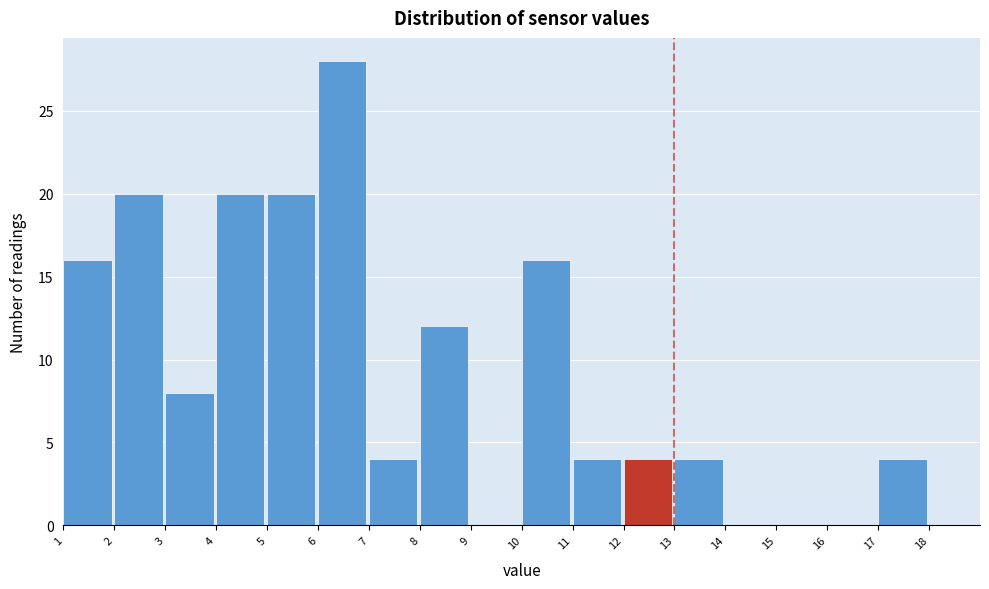

Reading left to right, list every bar in this chart as the range it spans on the x-axis followed by its height. The values are not printed on the chart, so give them approximately, as read against the axis.

1 to 2: 16
2 to 3: 20
3 to 4: 8
4 to 5: 20
5 to 6: 20
6 to 7: 28
7 to 8: 4
8 to 9: 12
9 to 10: 0
10 to 11: 16
11 to 12: 4
12 to 13: 4
13 to 14: 4
14 to 15: 0
15 to 16: 0
16 to 17: 0
17 to 18: 4